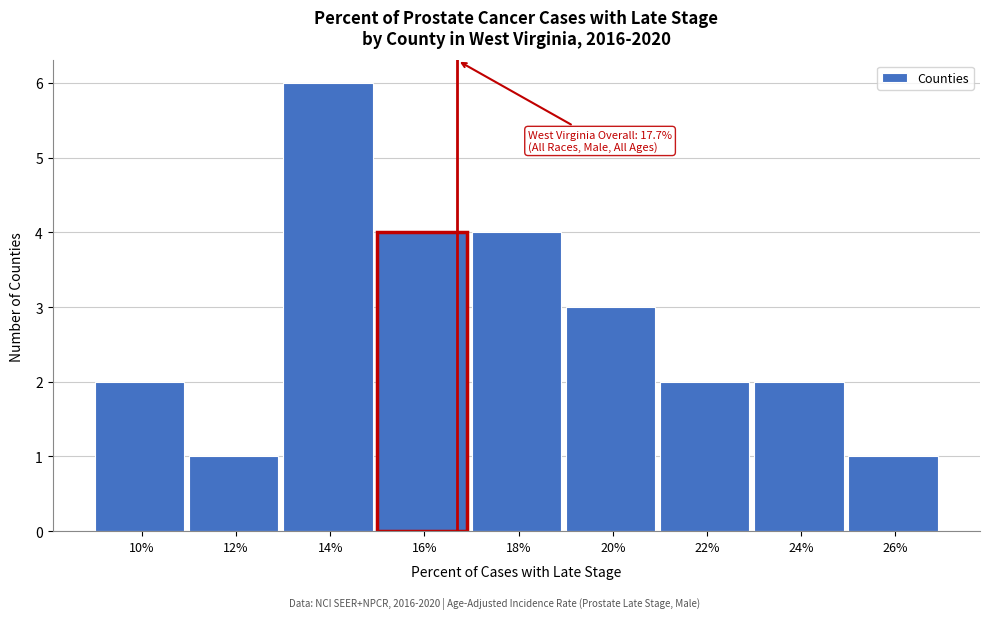

Reading right to left, extract all data points from this chart.

1	2	2	3	4	4	6	1	2